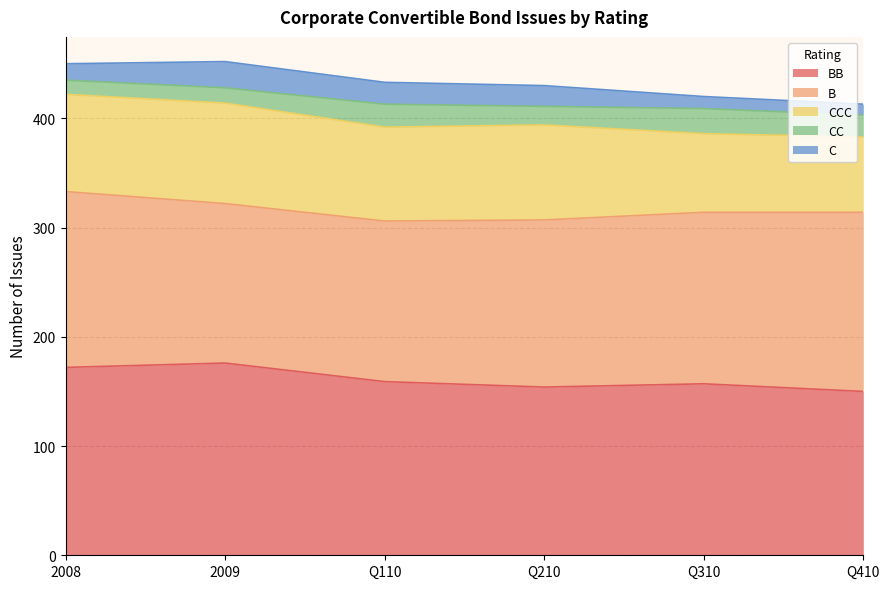

List the labels in order of BB value, largest first.

2009, 2008, Q110, Q310, Q210, Q410